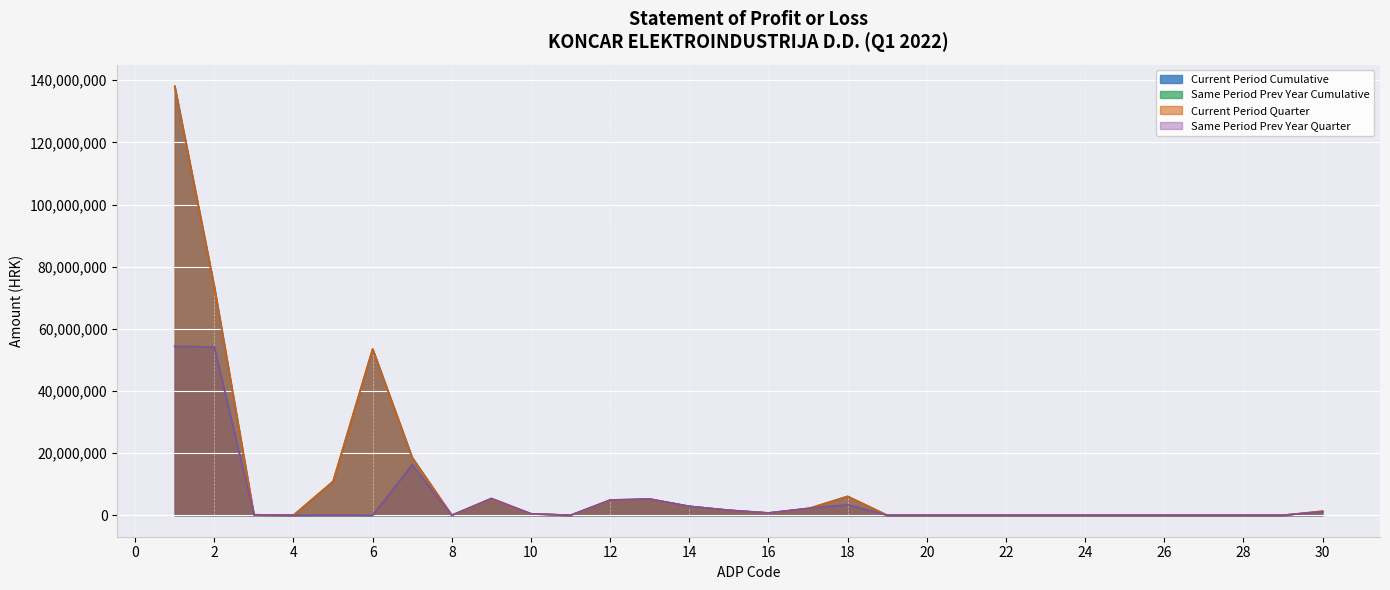

At 20, list the series in order from smallest to largest.

Current Period Cumulative, Same Period Prev Year Cumulative, Current Period Quarter, Same Period Prev Year Quarter